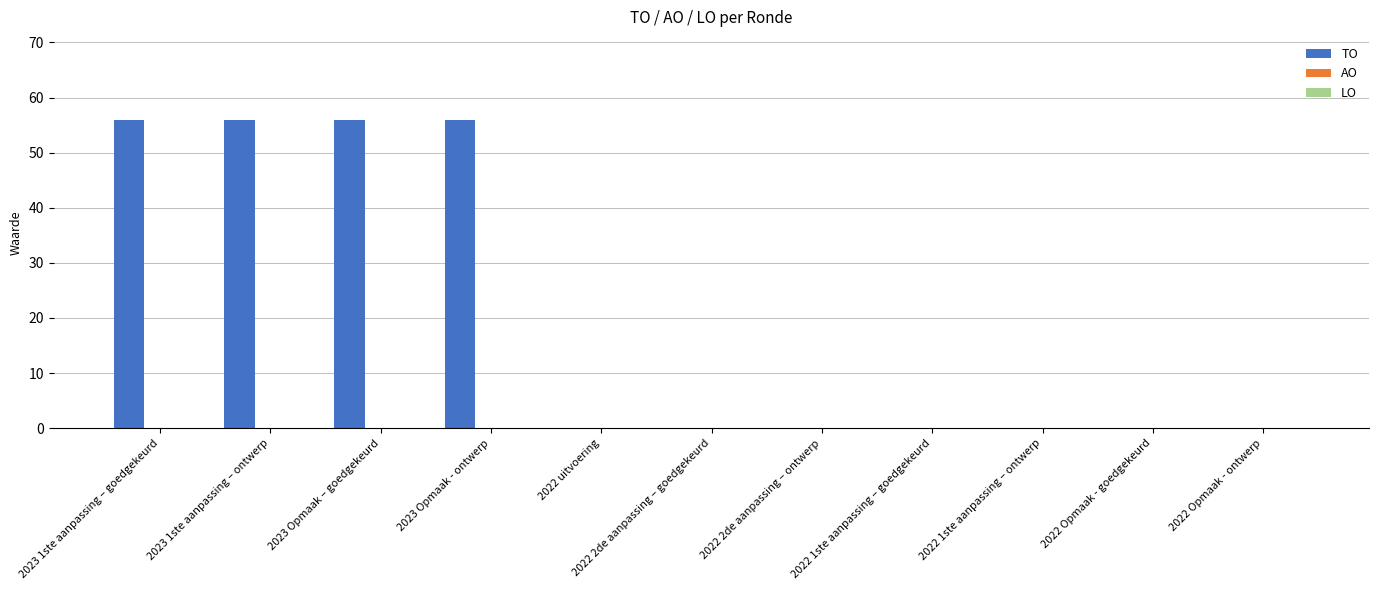

How many distinct data groups are displayed?

1